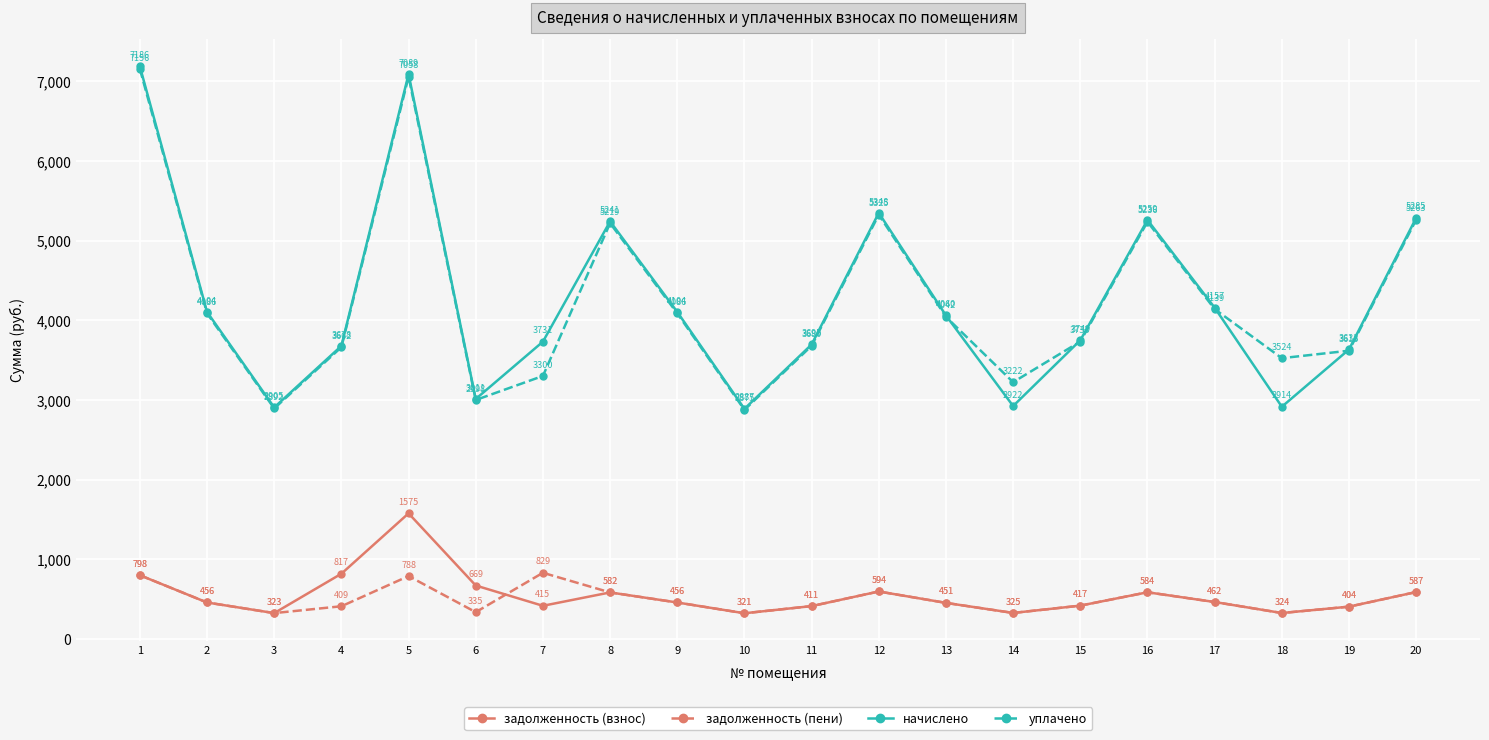

Which series has the largest total across all categories?

уплачено